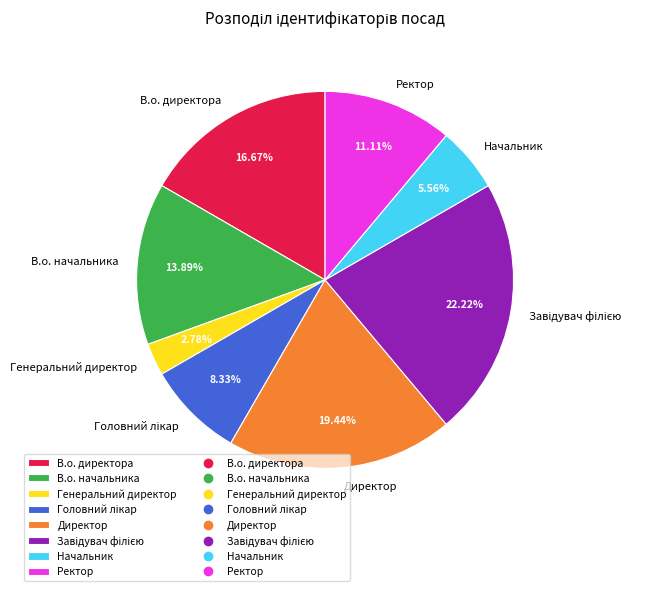

To the nearest percent, what portion does Ректор represent?

11%